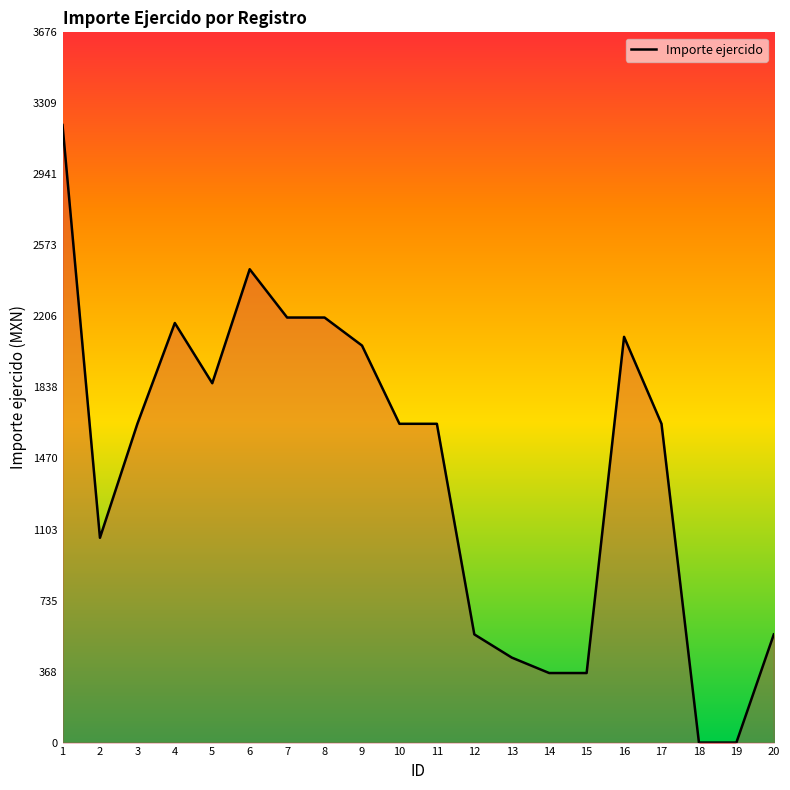

The value at 3 is 1650.0. True or false?

True